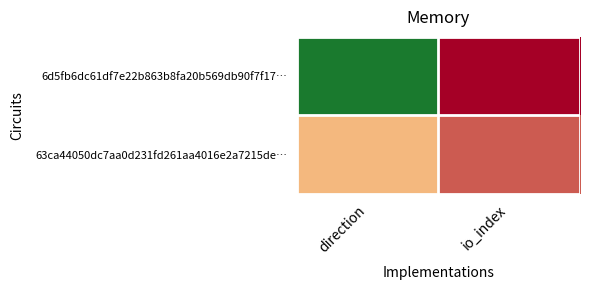

Reading left to right, list all the values displayed in this chart.

6d5fb6dc61df7e22b863b8fa20b569db90f7f17…: direction=-1	io_index=3
63ca44050dc7aa0d231fd261aa4016e2a7215de…: direction=1	io_index=2